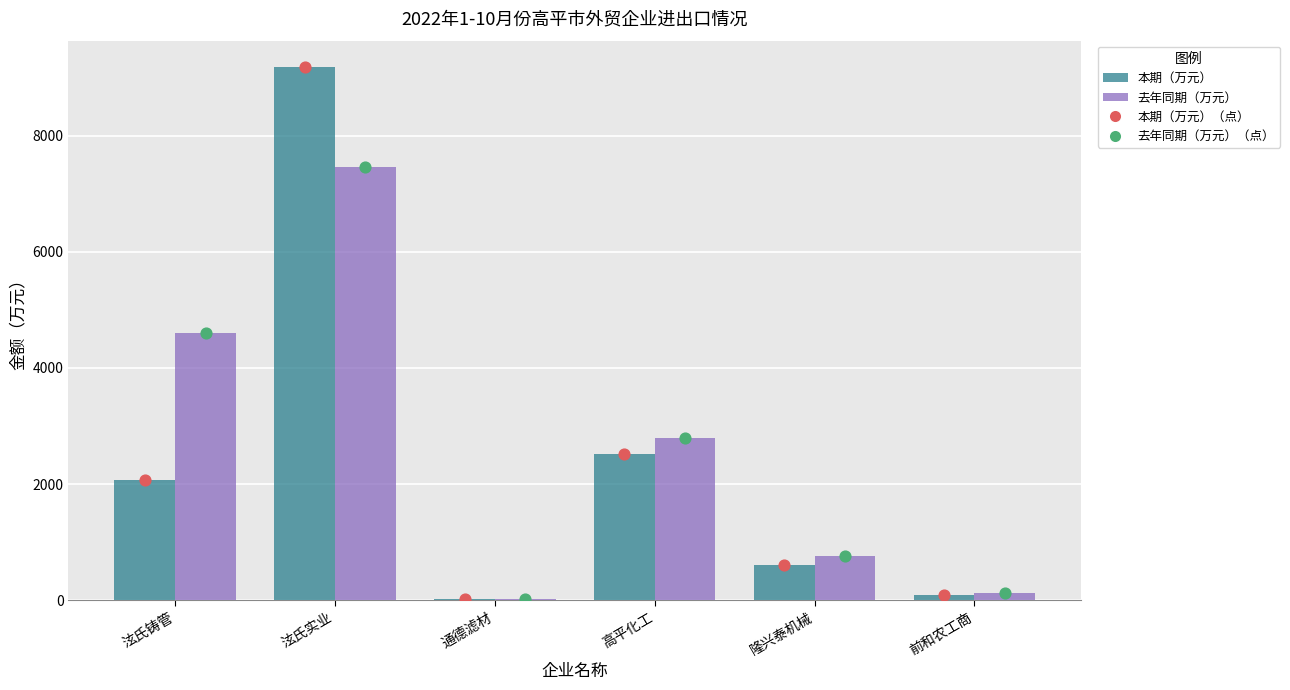

At how many categories does at least one series exceed 1566?

3